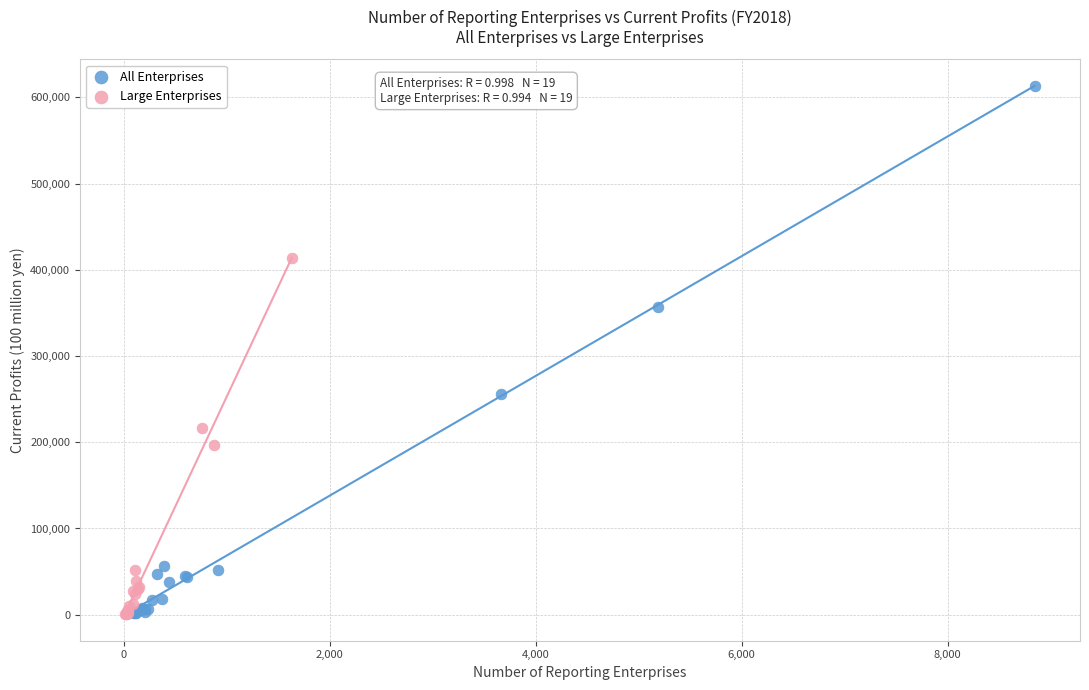

Which series has the largest Y range (max minus min)?

All Enterprises